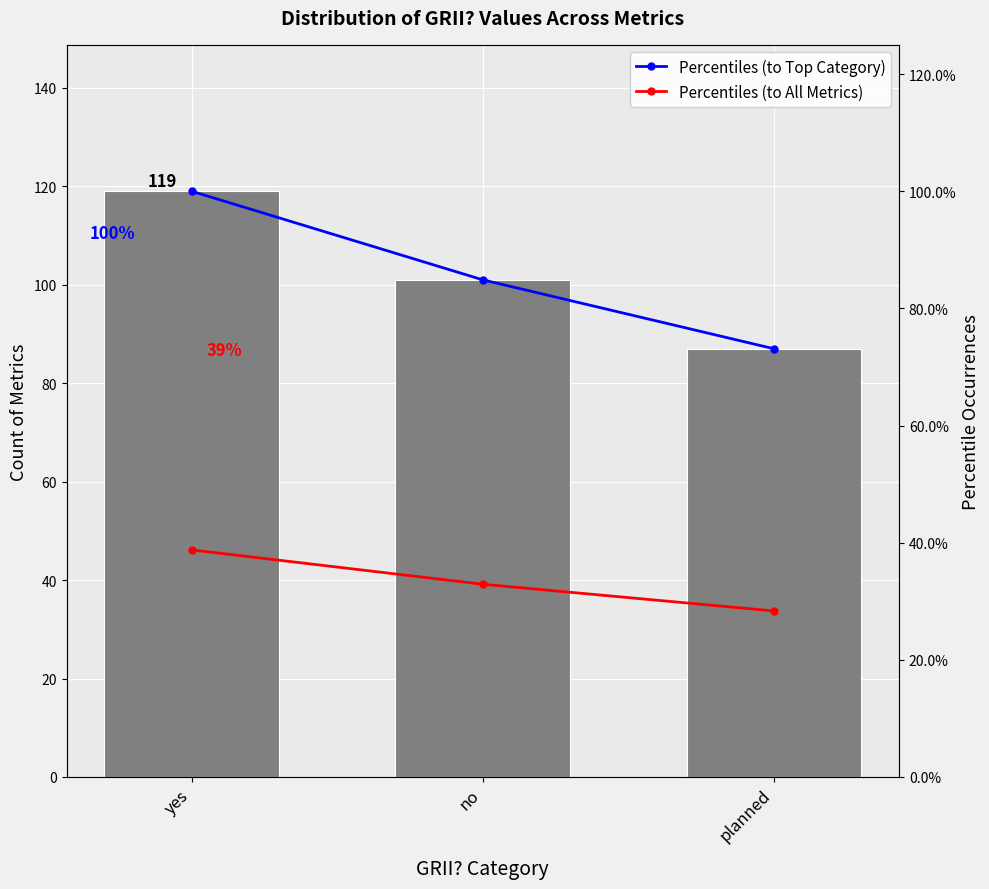

Which label corresponds to the largest value in the chart?

yes